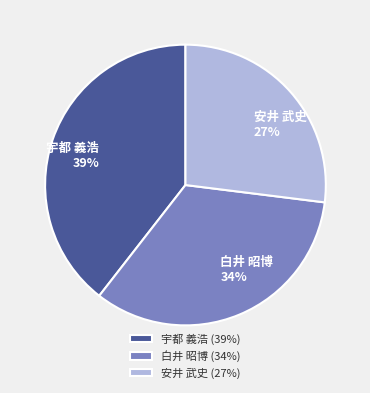

The 宇都 義浩 slice represents 34% of the pie. True or false?

False